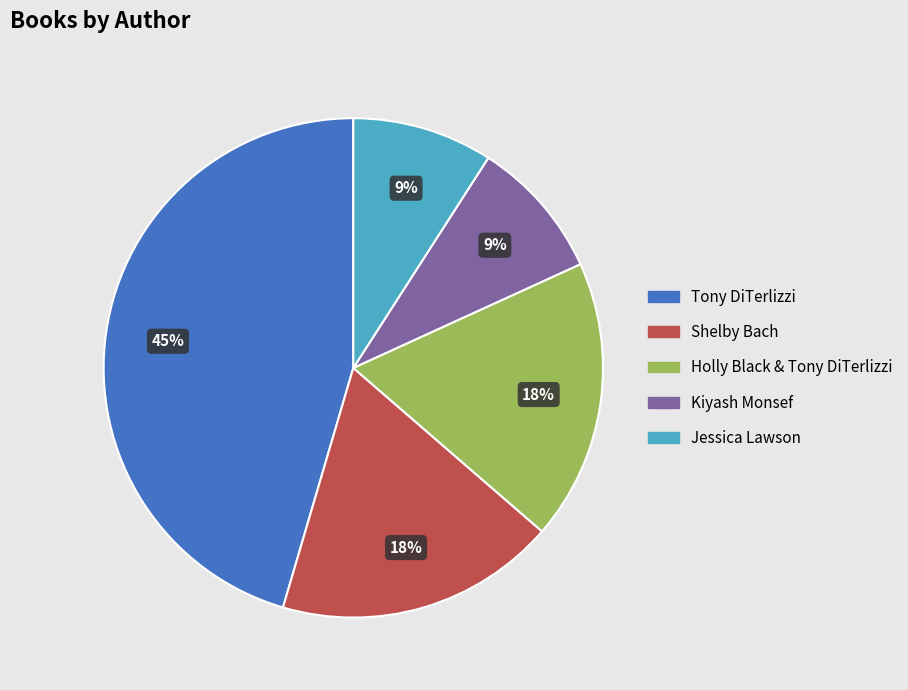

Is the sum of Shelby Bach and Tony DiTerlizzi greater than half?

Yes